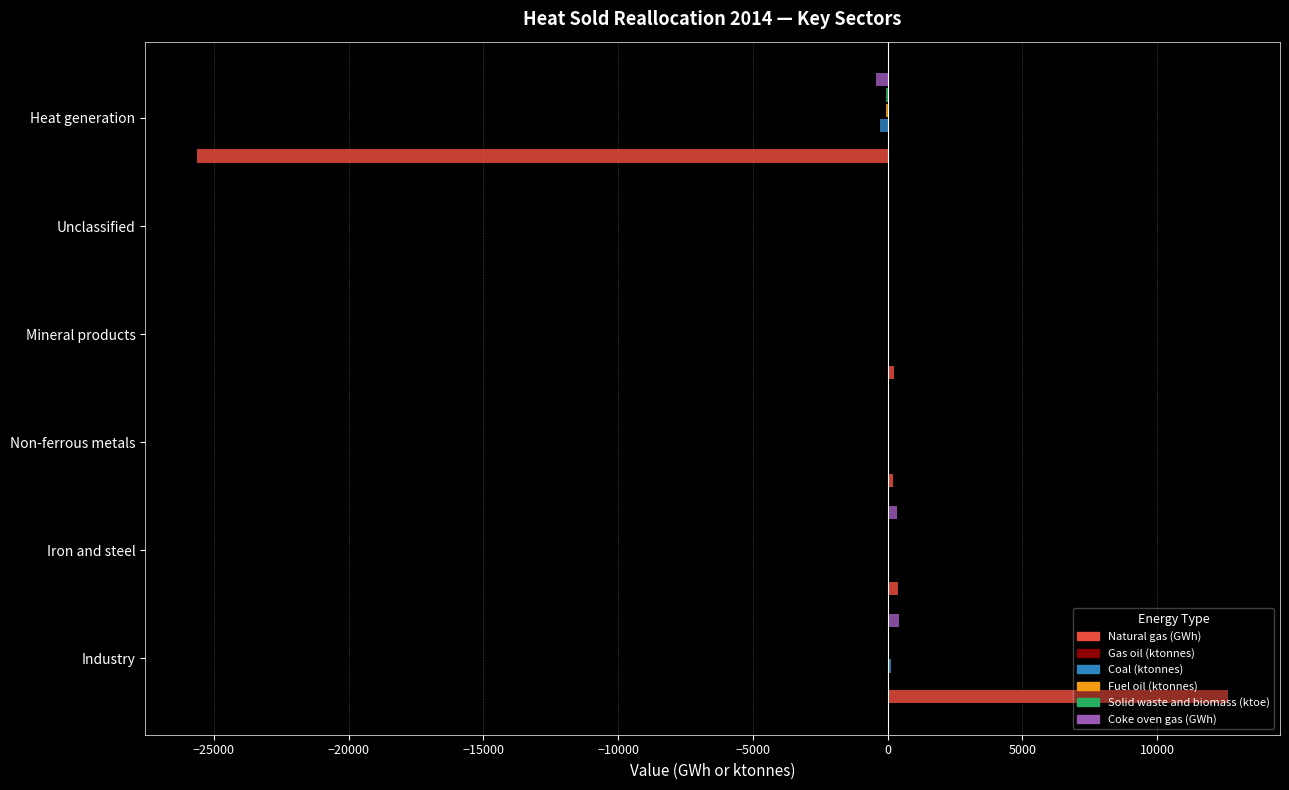

What is the maximum value shown in the chart?

12643.0